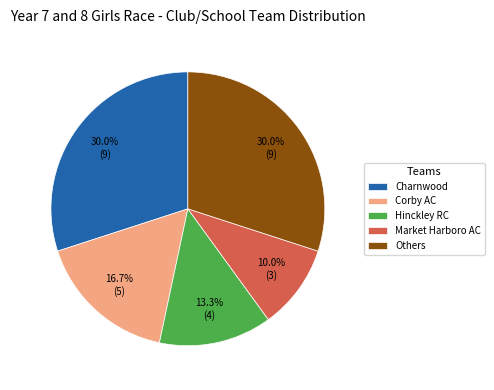

To the nearest percent, what is the average slice percentage?

20%